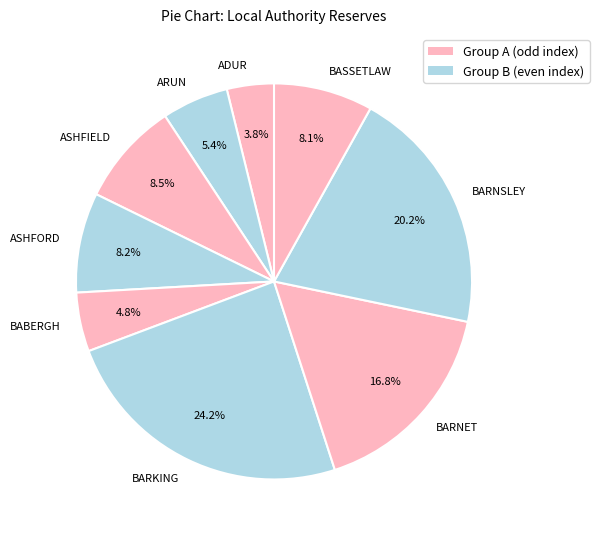

Between BARNSLEY and BARKING, which is larger?

BARKING